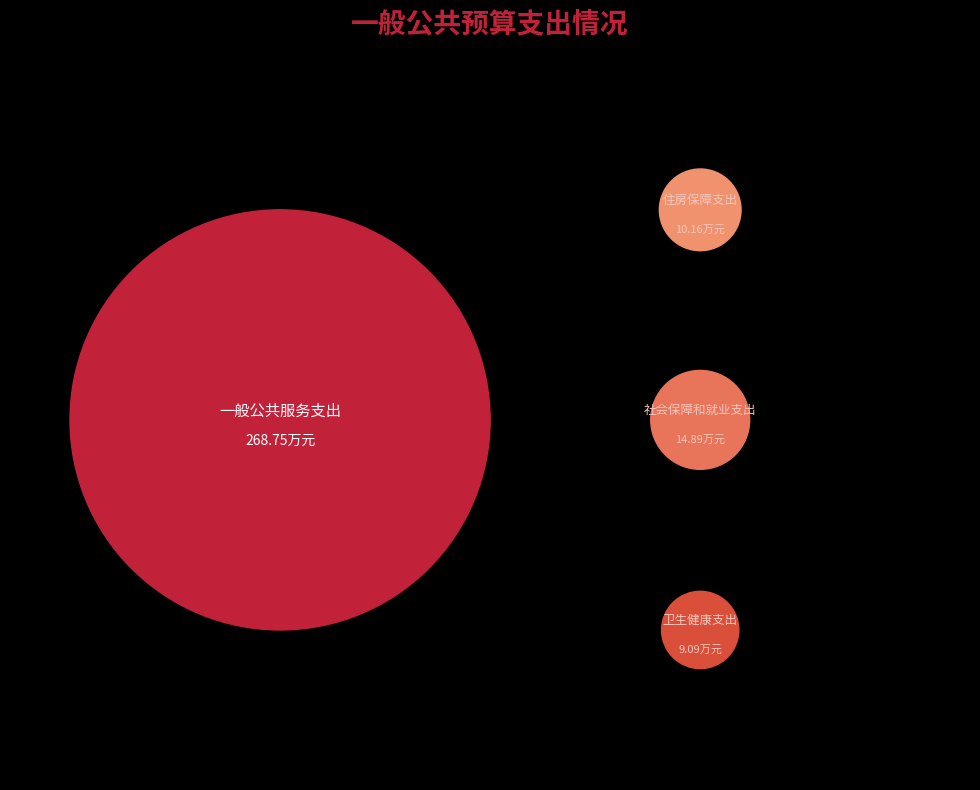

Which slice represents more than half of the pie?

一般公共服务支出